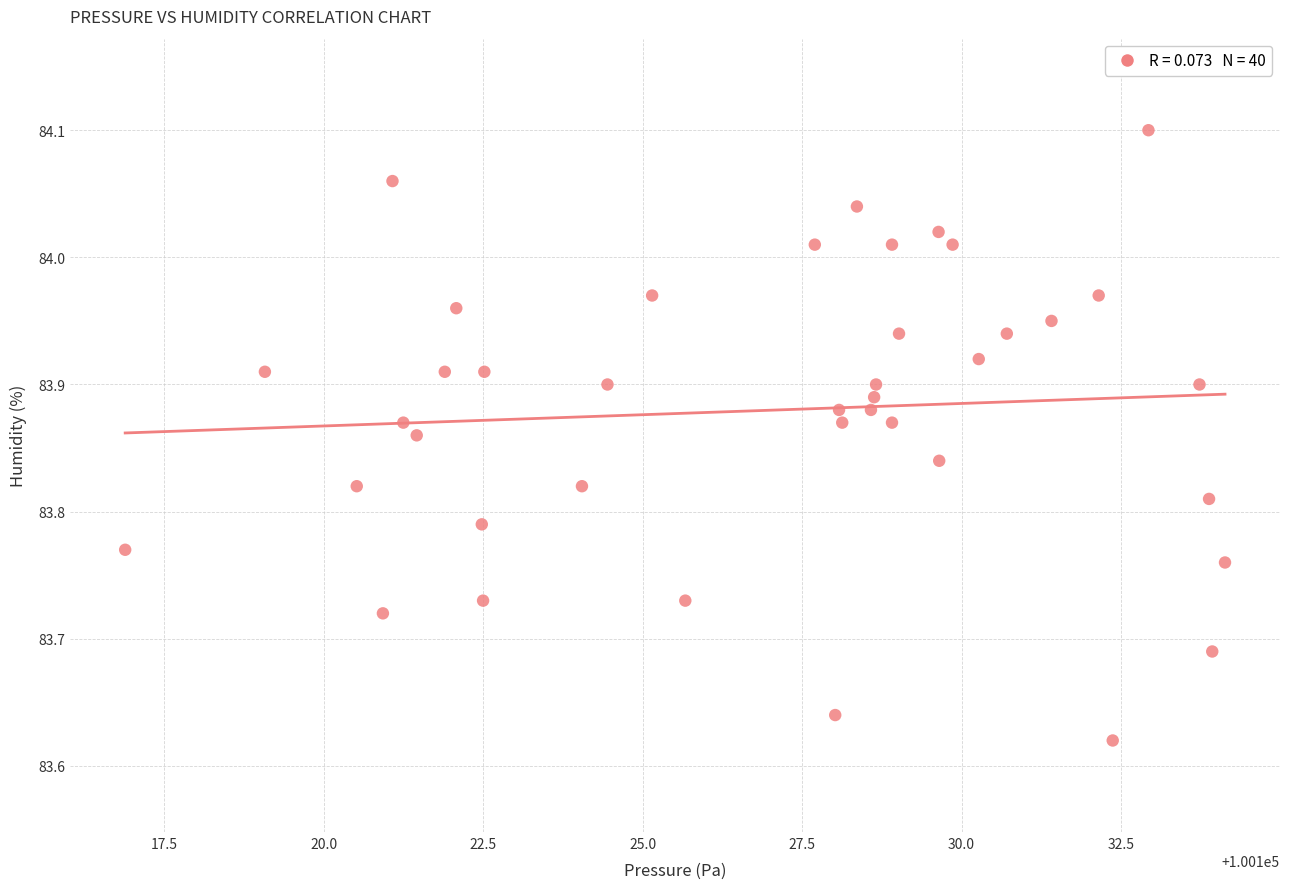

What is the range of X values (max minus min)?

17.2